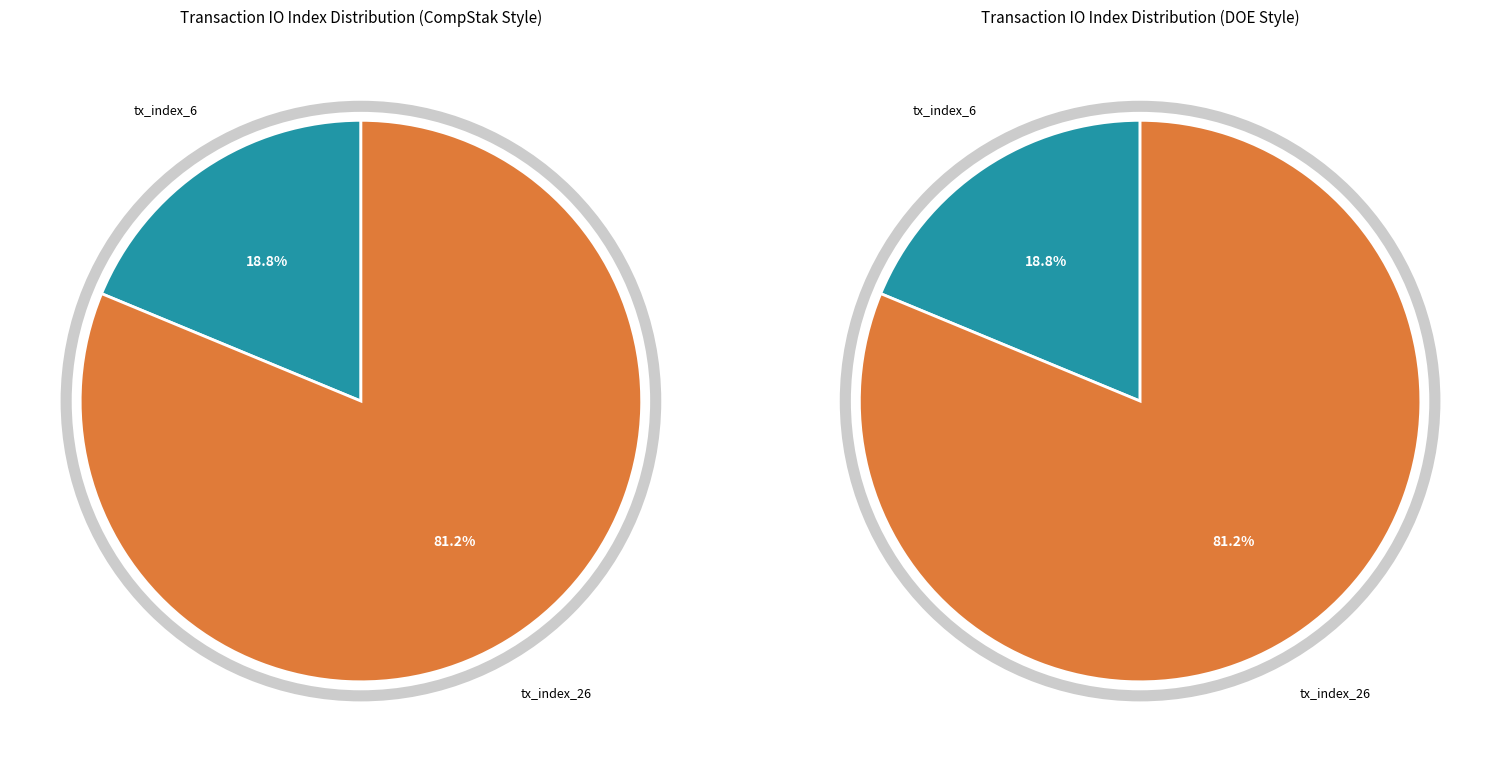

Which slice is the smallest?

tx_index_6